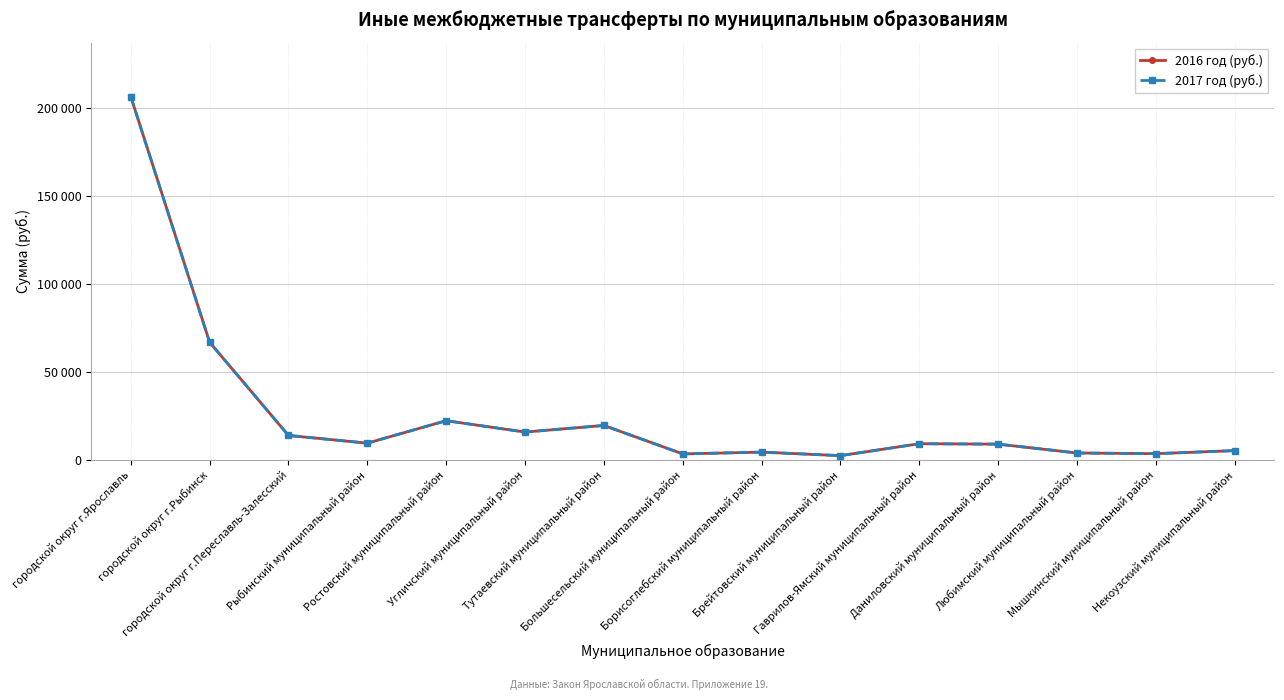

Read the 2016 год (руб.) value at городской округ г.Переславль-Залесский, to the nearest 50.

13800